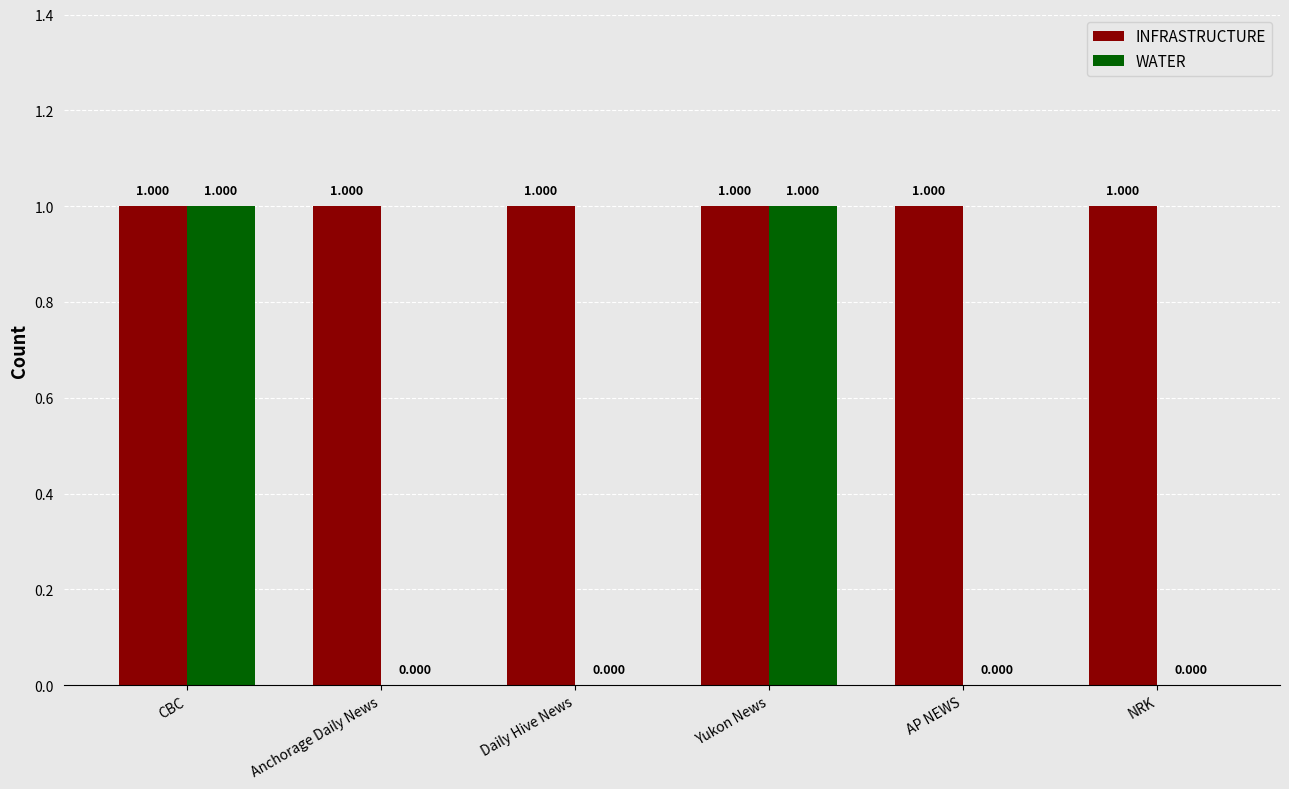

The WATER series shows 1 at Yukon News. True or false?

True